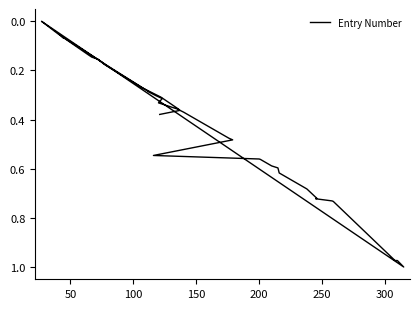

The value at 19 is 0.9. True or false?

False